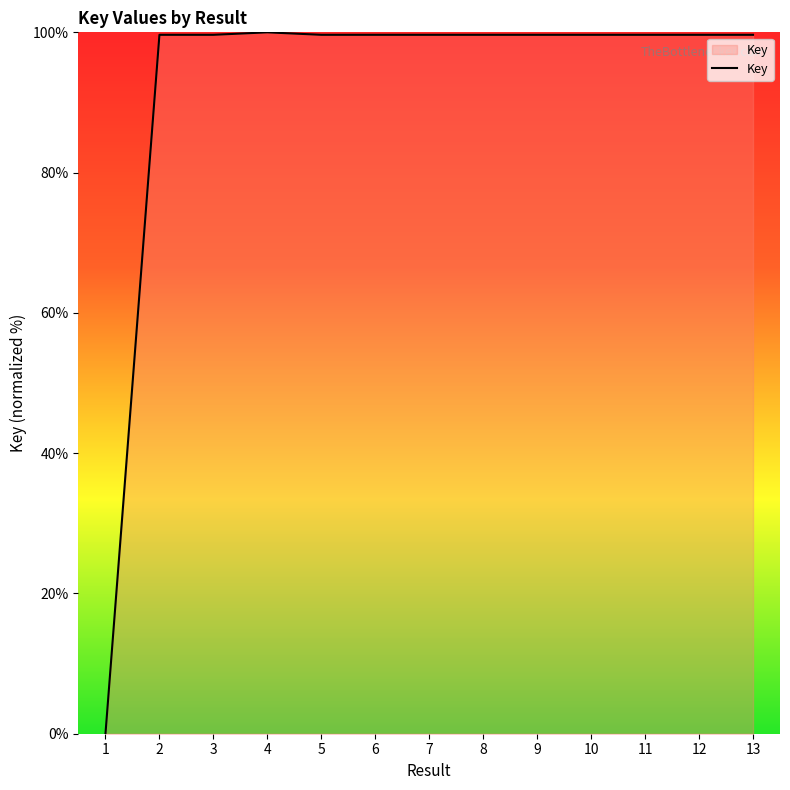

Does the chart display data point markers on the line(s)?

No